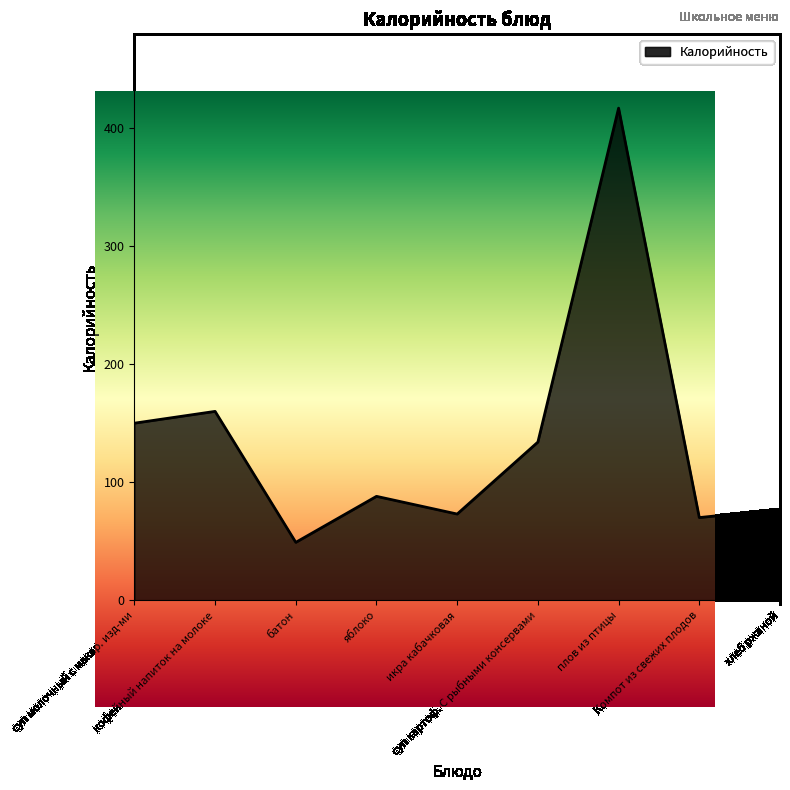

Approximately how many times larger is the value at Компот из свежих плодов compared to батон?

1.4